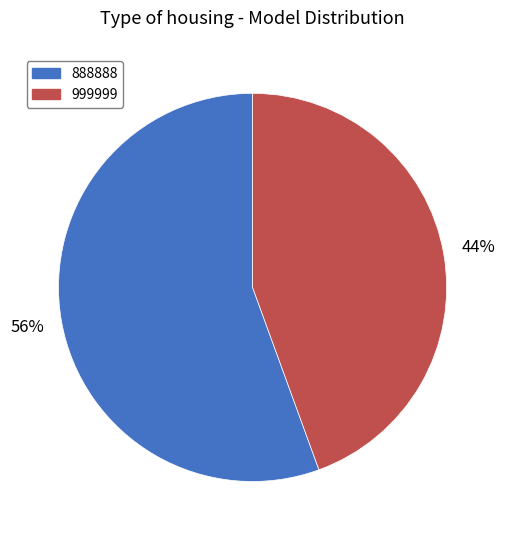

Count the number of slices in the pie.

2